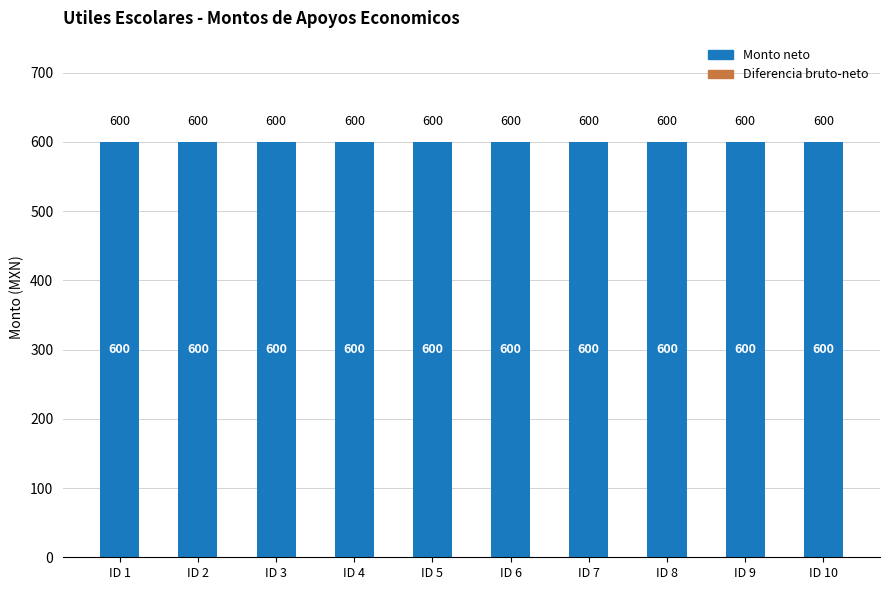

The value of Monto neto at ID 5 is 600. True or false?

True